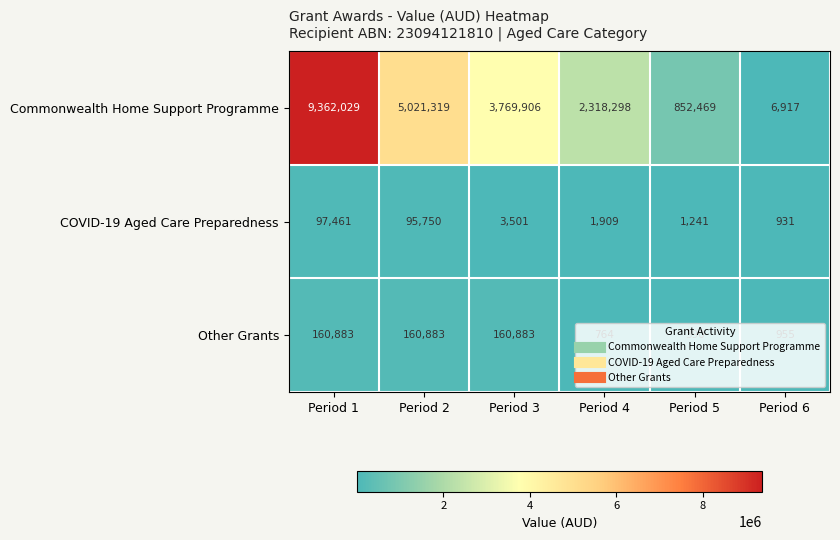

At which label does COVID-19 Aged Care Preparedness reach its minimum?

Period 6